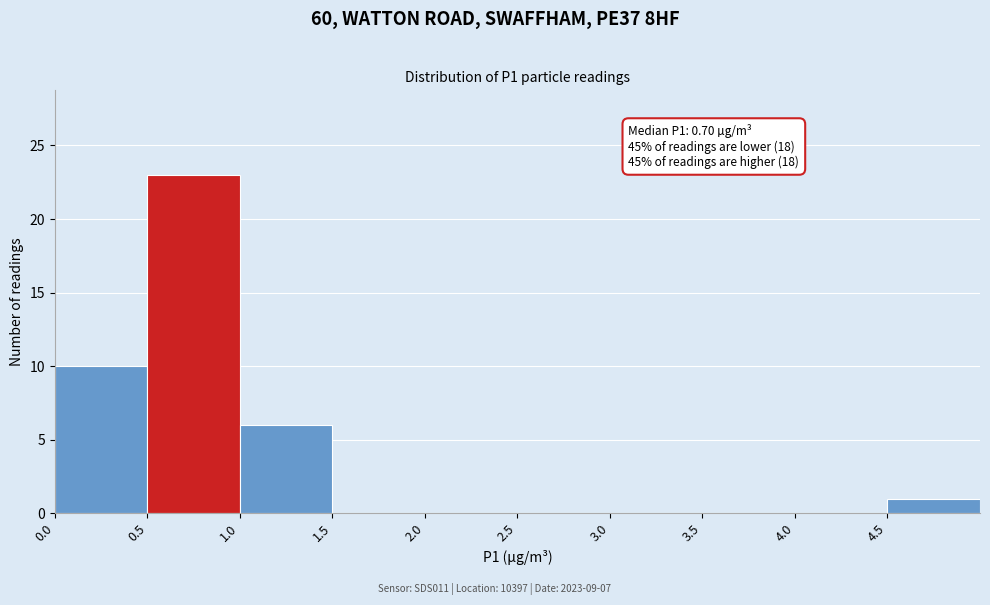

Which range on the x-axis has the tallest bar?

0.5 to 1.0